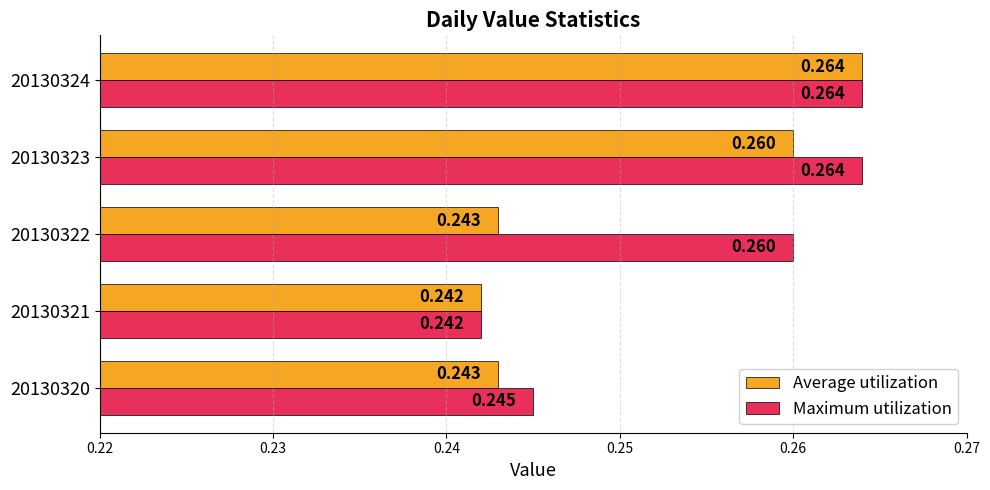

Count the Average utilization values in the range 0 to 1.

5